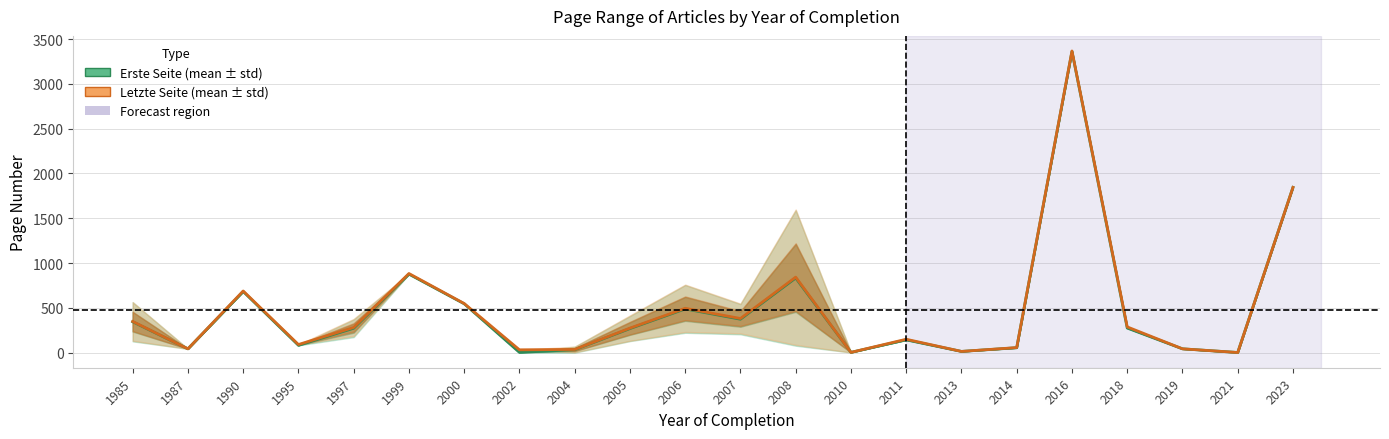

What is the smallest value displayed?

1